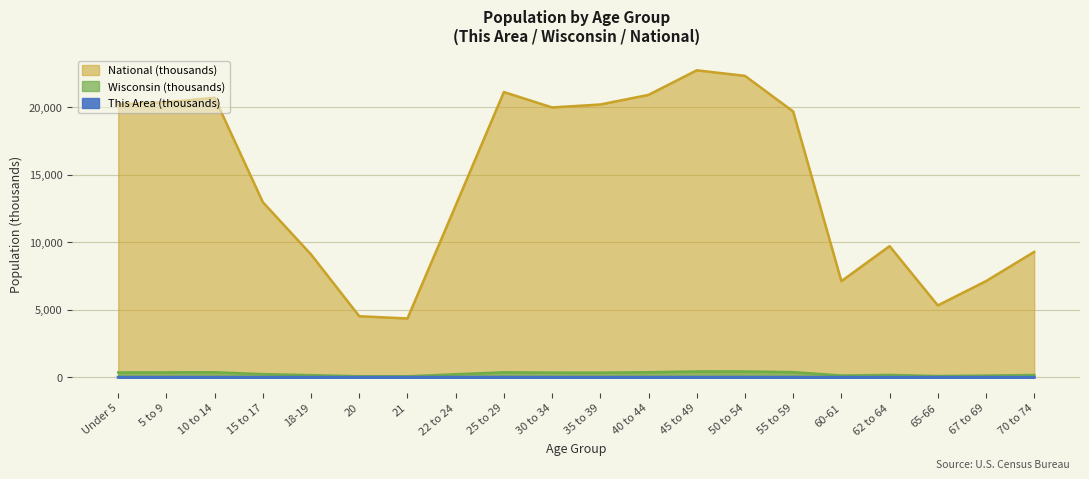

Reading left to right, transcribe all the data shown in this chart.

This Area: 5.9	5.7	5.7	3.6	4.6	3.0	2.8	6.6	7.4	5.8	5.3	5.6	6.5	6.4	6.2	2.3	3.0	1.5	2.1	2.6
Wisconsin: 358.4	368.6	375.9	236.5	162.7	80.8	78.2	227.6	372.3	349.3	345.3	380.3	437.6	436.1	386.0	135.4	178.4	96.3	130.7	173.5
National: 20201.4	20348.7	20677.2	12954.3	9086.1	4519.1	4354.3	12712.6	21101.8	19962.1	20179.6	20891.0	22708.6	22298.1	19664.8	7113.7	9704.2	5319.9	7115.4	9278.2